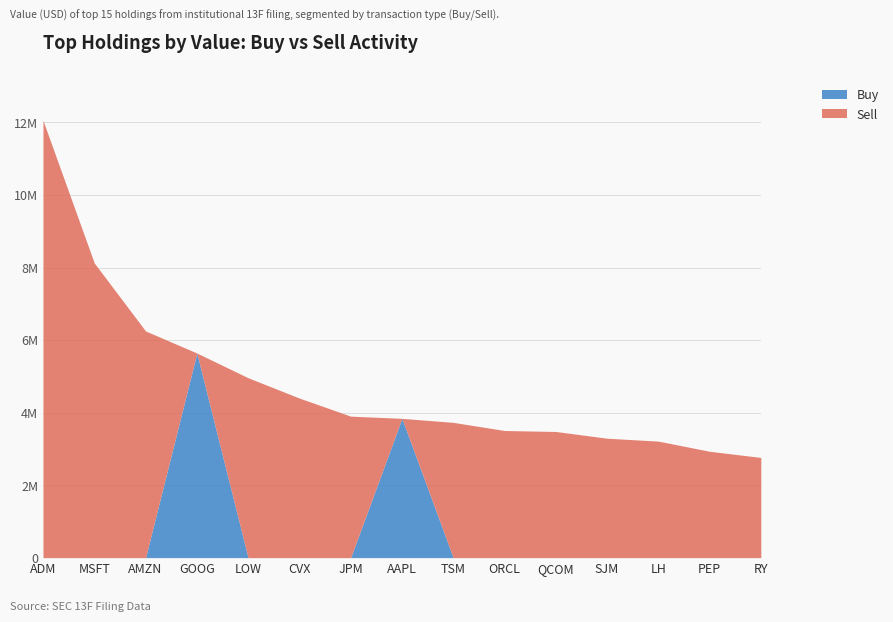

What are all the series names shown in the legend?

Buy, Sell